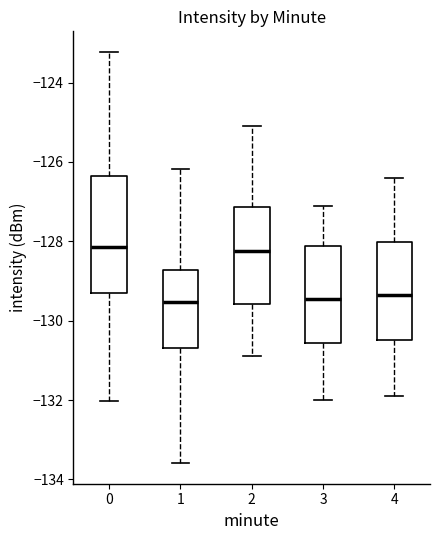

Comparing the boxes themselves (not the whiskers), which one is the tallest?

0